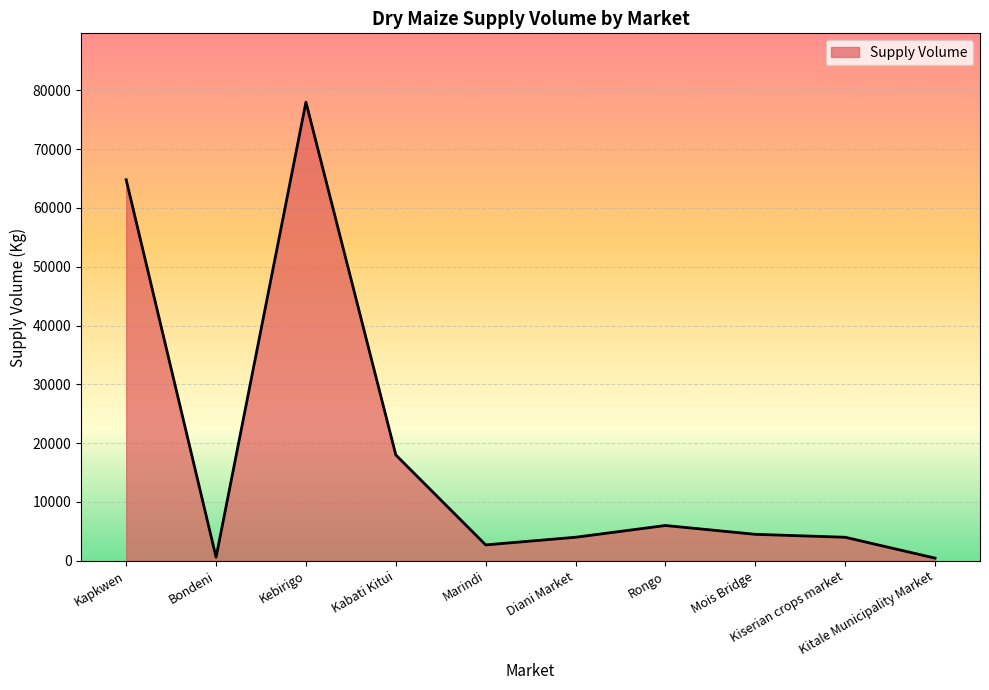

Which label corresponds to the largest value in the chart?

Kebirigo